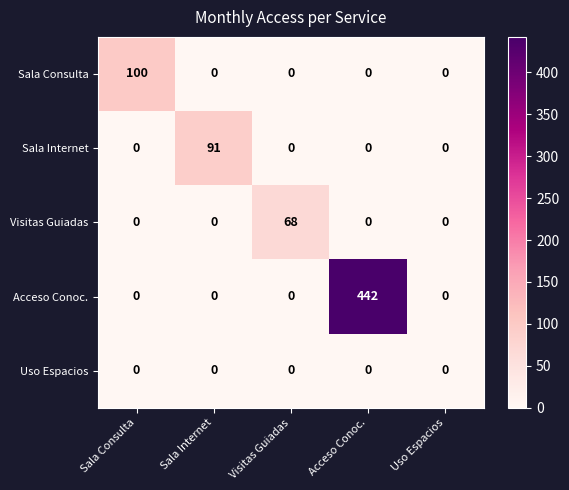

The value of Sala Consulta at Uso Espacios is 0. True or false?

True